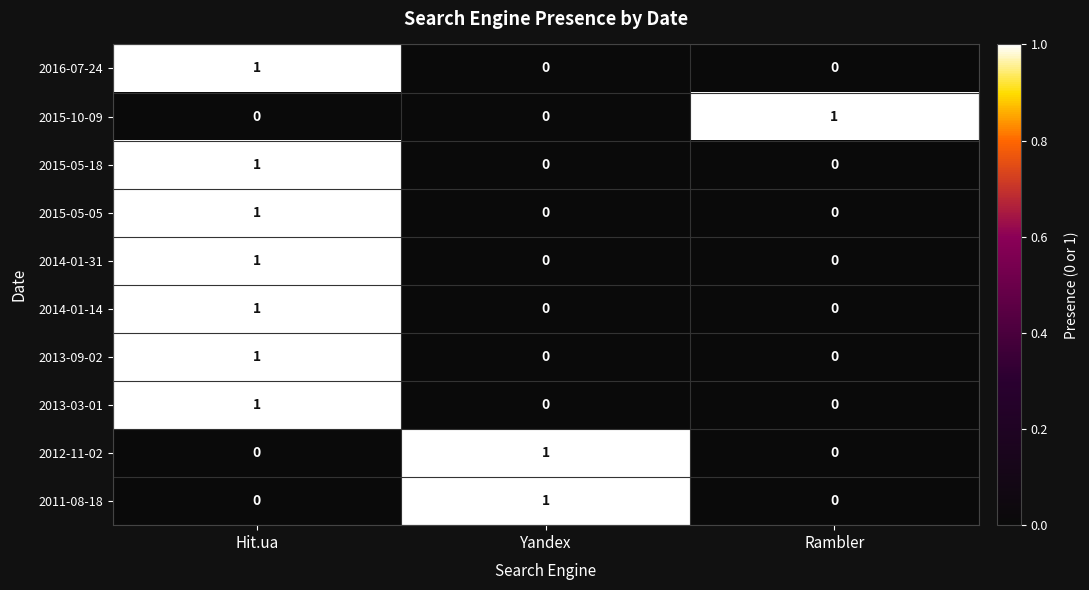

Is it true that 2015-05-18 equals 0 at Hit.ua?

False